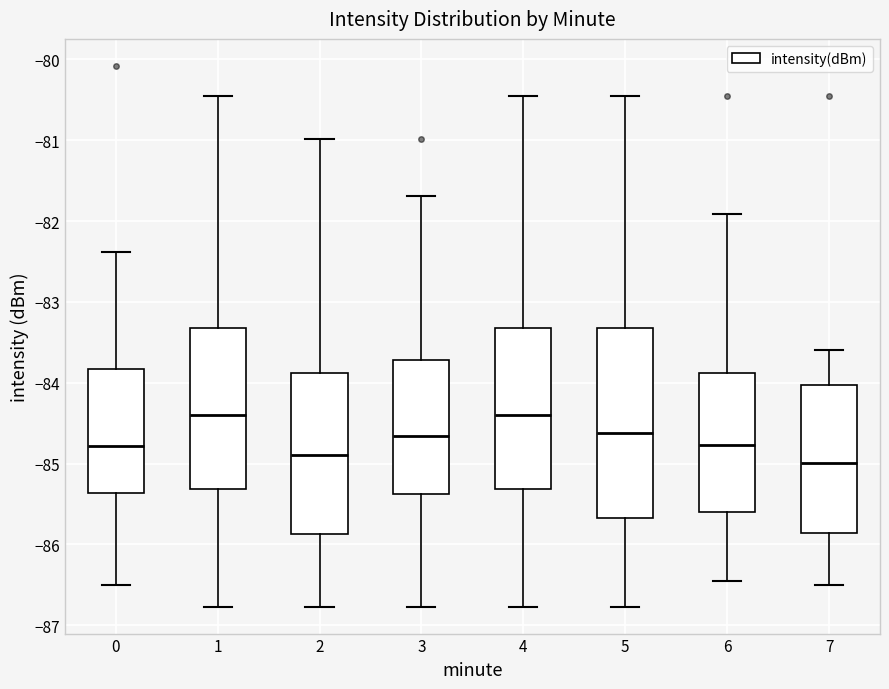

Which box has the lowest median line?

7